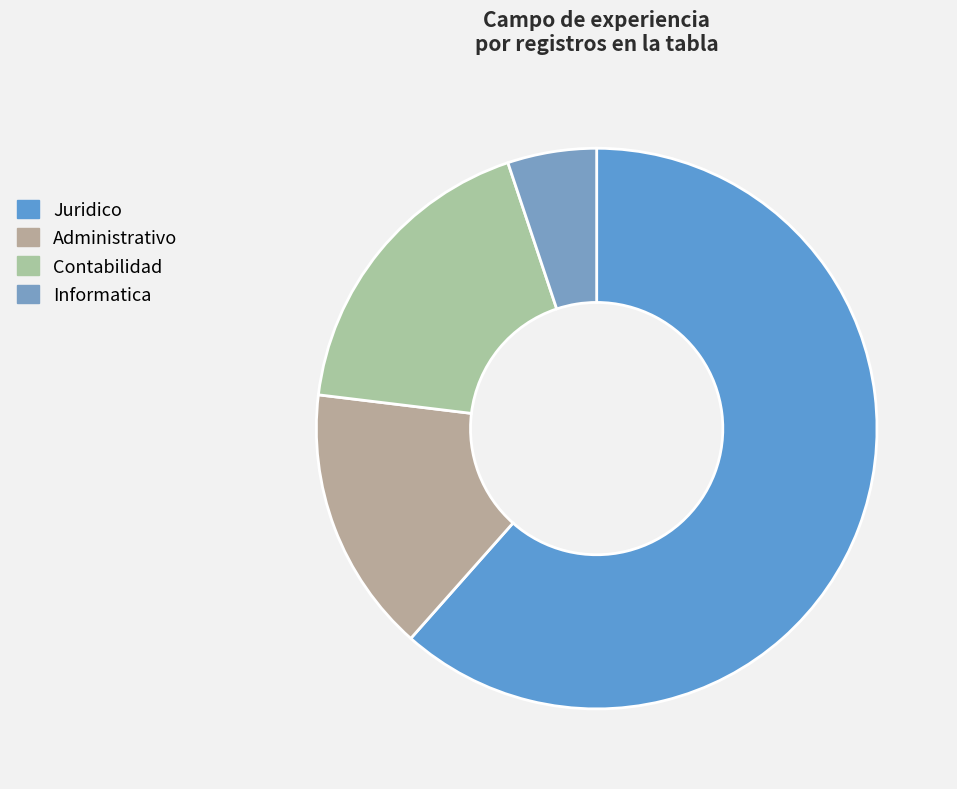

Count the number of slices in the pie.

4